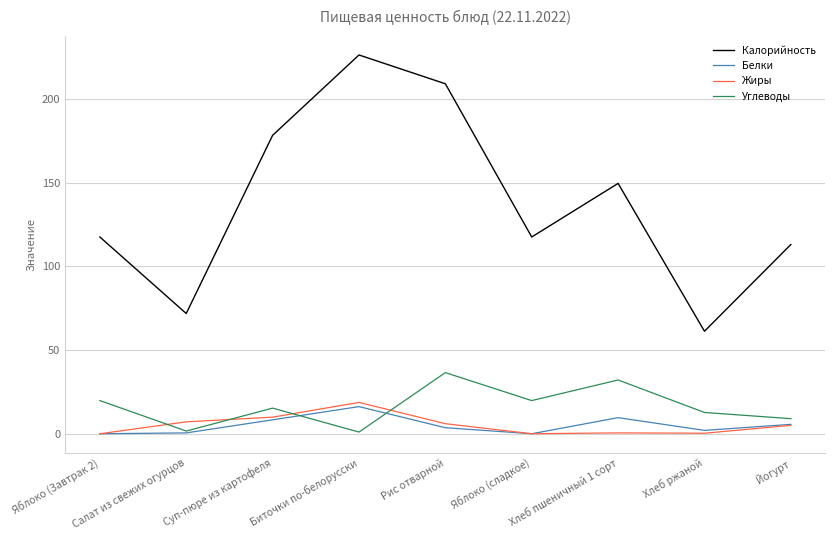

Where is Калорийность nearest to the value 143?

Хлеб пшеничный 1 сорт